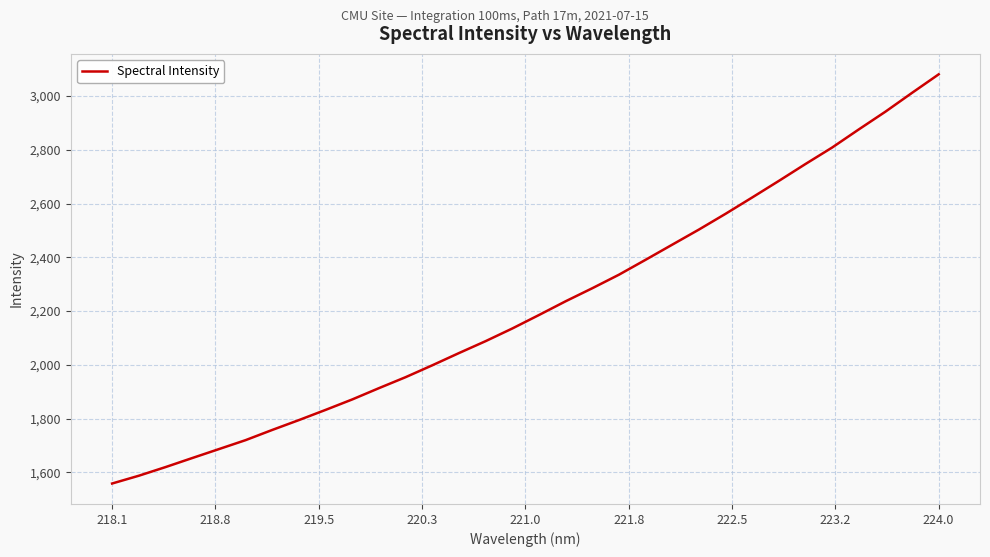

What is the minimum value shown in the chart?

1558.6